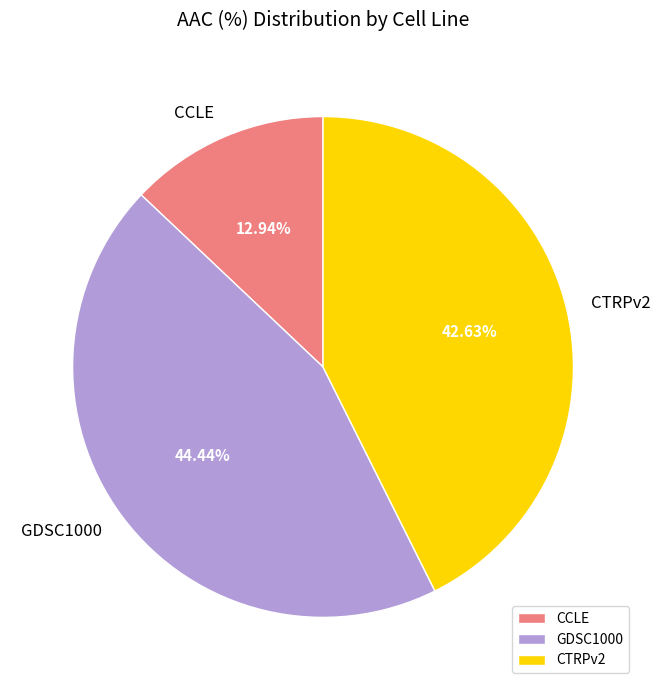

To the nearest percent, what percentage of the pie is CCLE?

13%